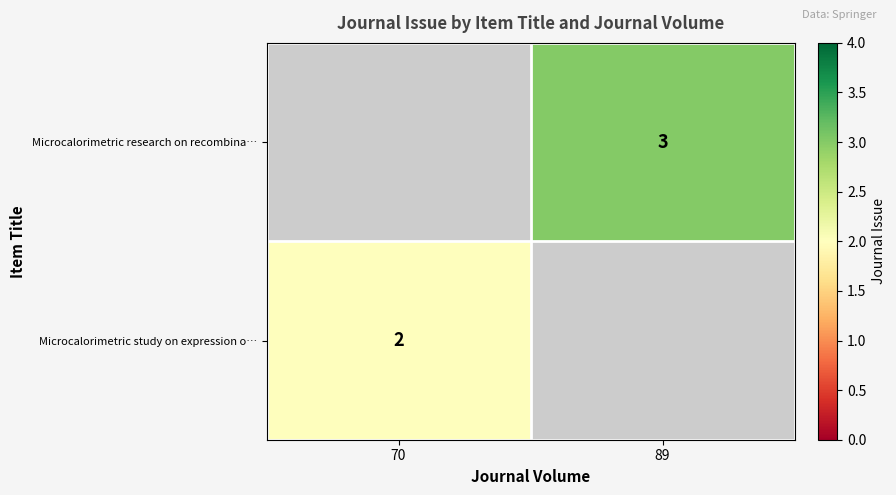

Between 70 and 89, which is larger?

89